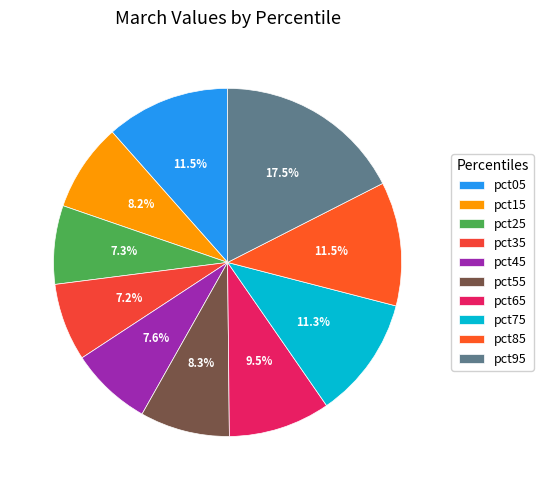

Between pct35 and pct85, which is larger?

pct85